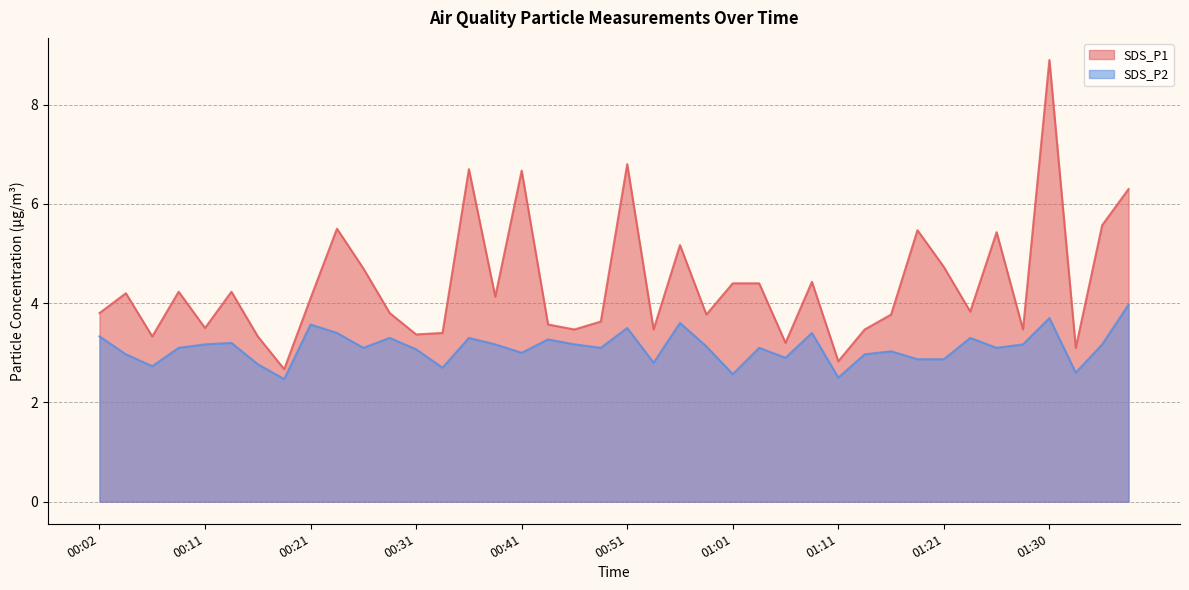

Which has a higher value, 00:26 or 01:16?

00:26